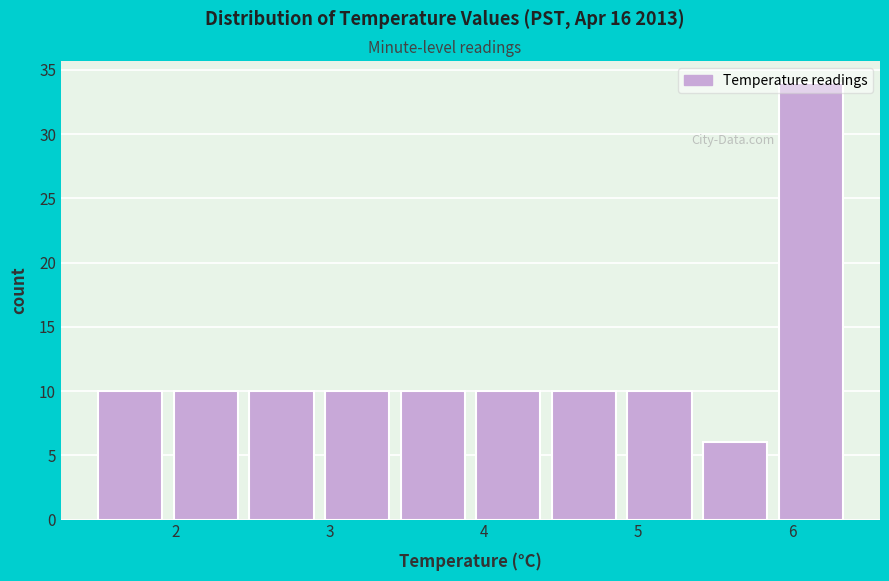

Which range on the x-axis has the tallest bar?

5.91 to 6.40